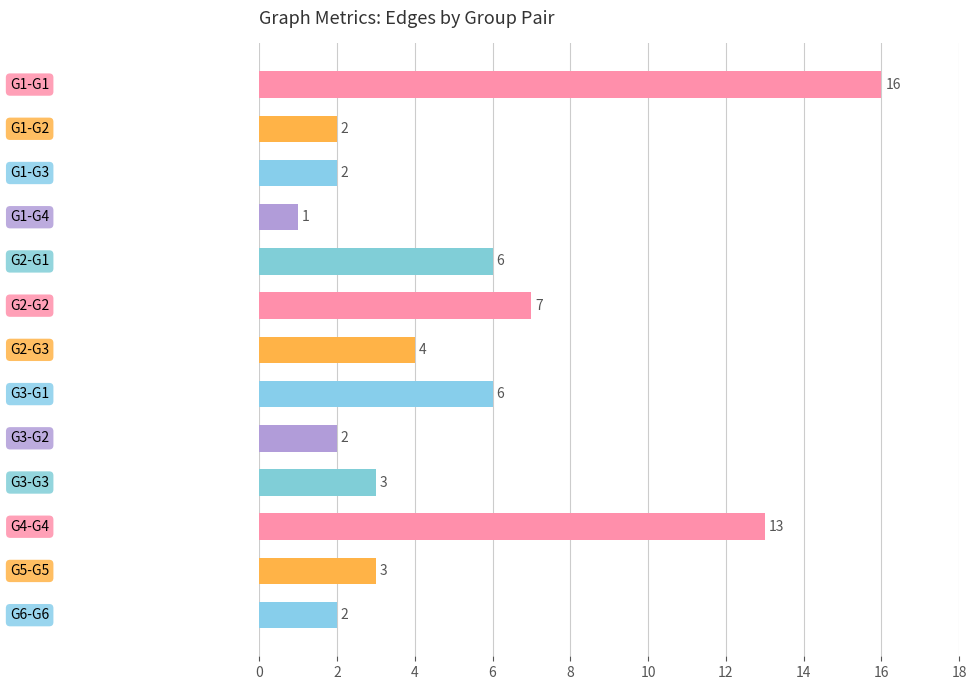

What is the difference between the maximum and minimum values?

15